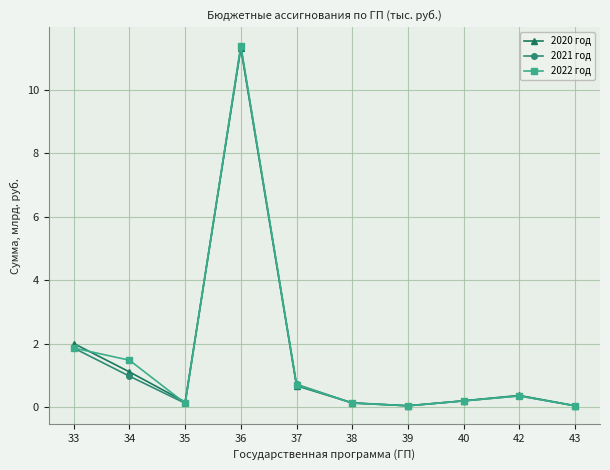

What are all the series names shown in the legend?

2020 год, 2021 год, 2022 год